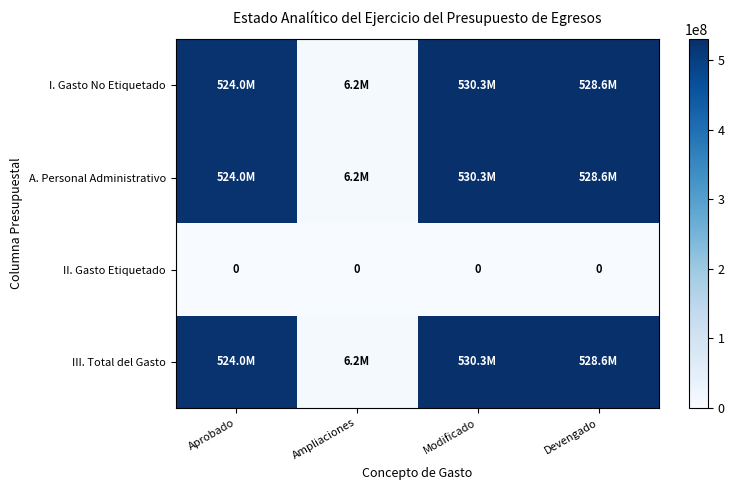

What is the sum of all III. Total del Gasto values?

1589131072.3